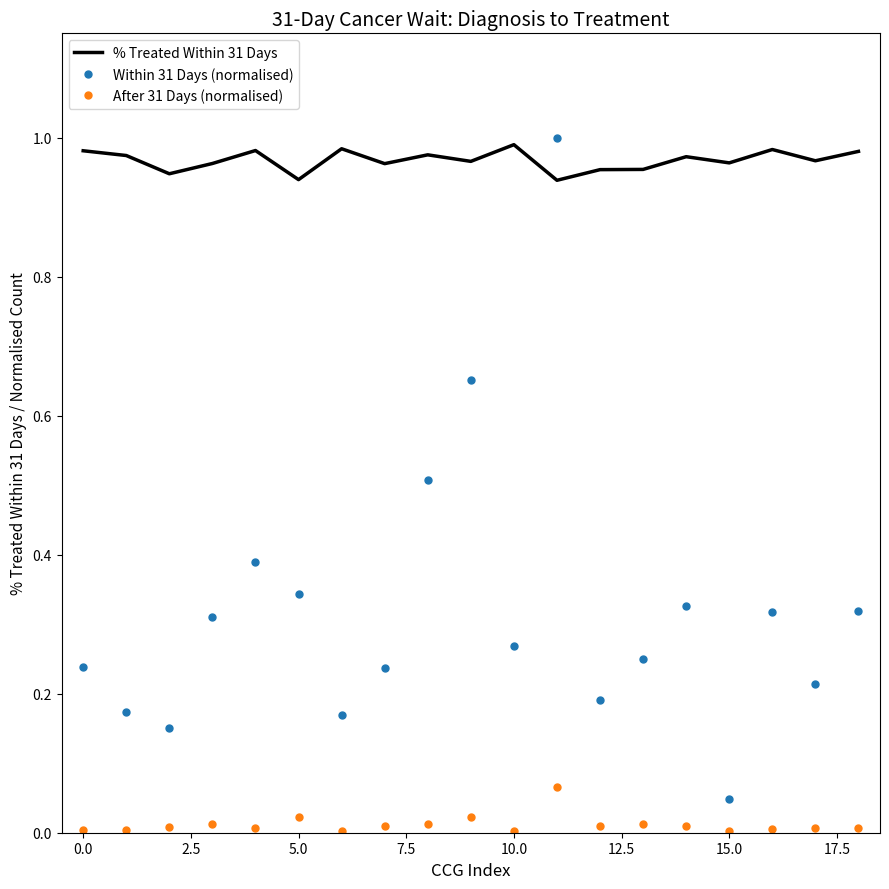

What is the difference between the maximum and second lowest values in the Within 31 Days (normalised) series?

0.8